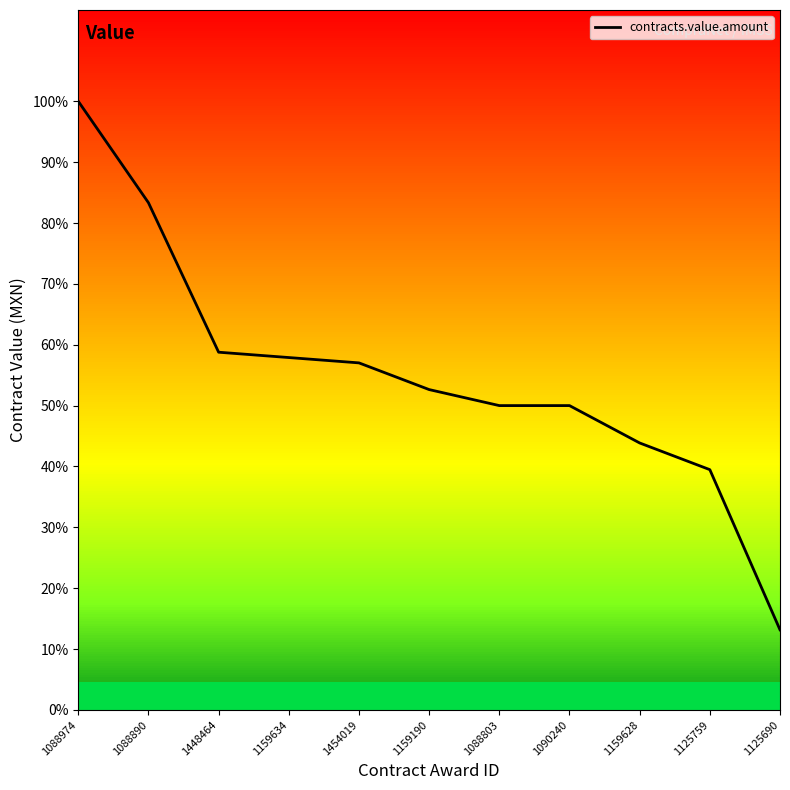

Is it true that the value at 1159190 is 60000?

True